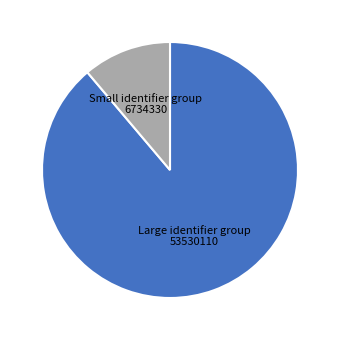

Do Large identifier group 53530110 and Small identifier group 6734330 together represent more than half of the pie?

Yes